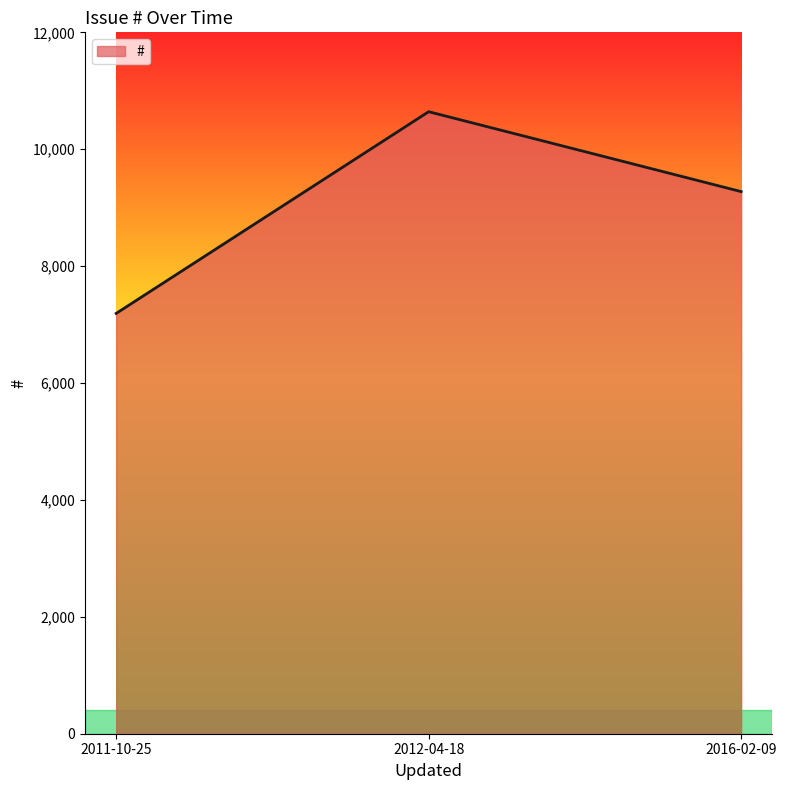

Reading right to left, transcribe all the data shown in this chart.

2016-02-09=9275	2012-04-18=10642	2011-10-25=7191